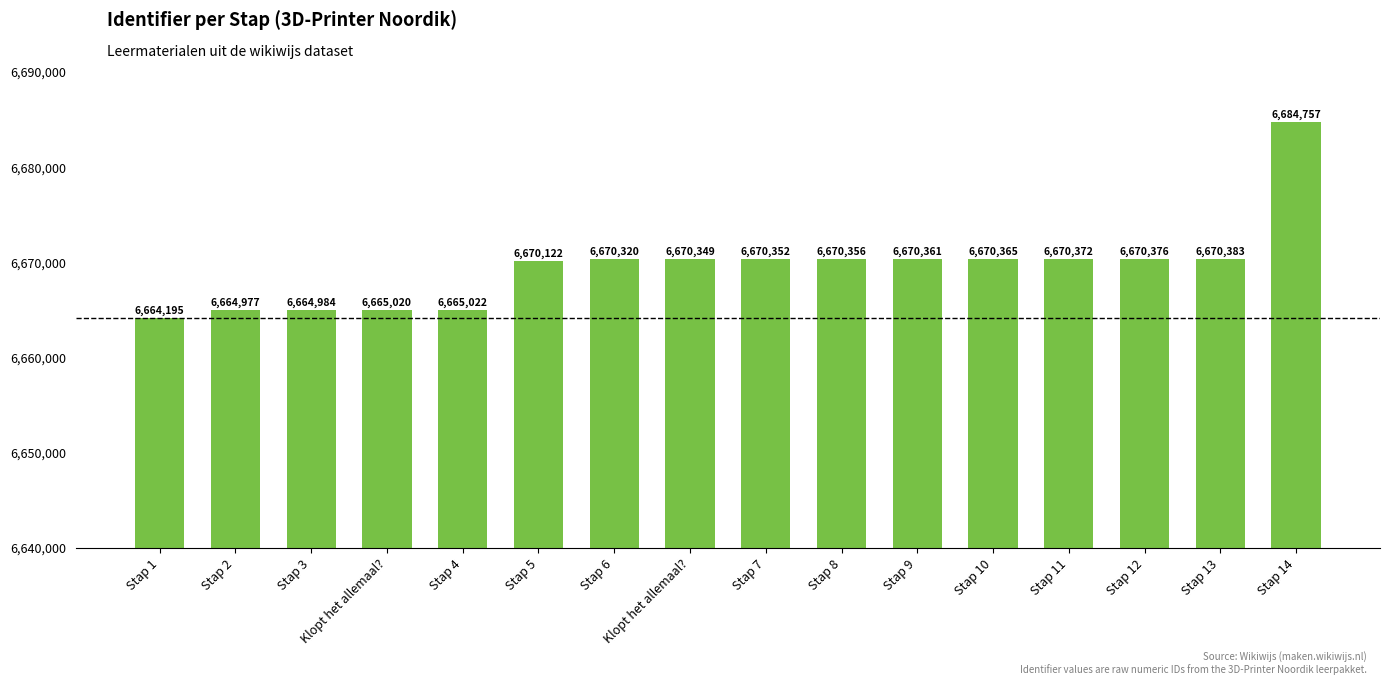

Rank the categories by value from lowest to highest.

Stap 1, Stap 2, Stap 3, Klopt het allemaal?, Stap 4, Stap 5, Stap 6, Klopt het allemaal?, Stap 7, Stap 8, Stap 9, Stap 10, Stap 11, Stap 12, Stap 13, Stap 14